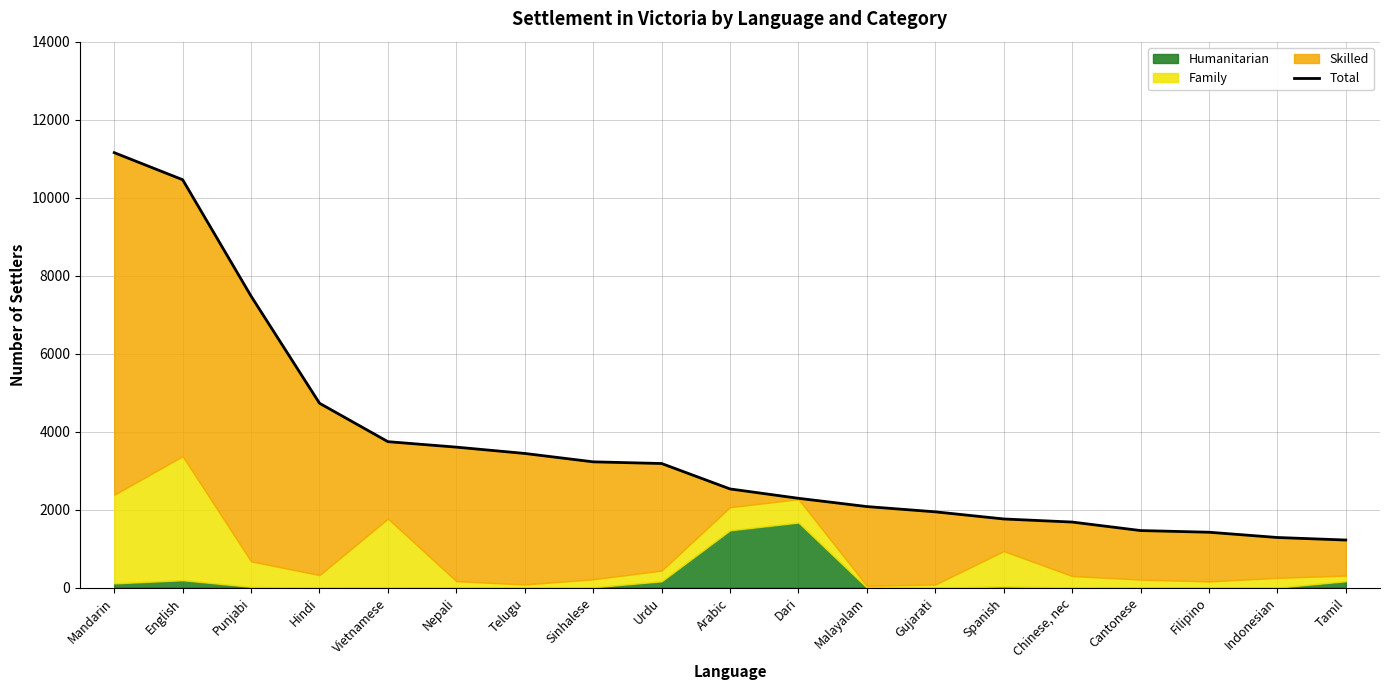

Reading right to left, extract all data points from this chart.

Tamil=1221	Indonesian=1286	Filipino=1421	Cantonese=1464	Chinese, nec=1682	Spanish=1761	Gujarati=1944	Malayalam=2079	Dari=2291	Arabic=2531	Urdu=3183	Sinhalese=3226	Telugu=3441	Nepali=3603	Vietnamese=3743	Hindi=4729	Punjabi=7475	English=10460	Mandarin=11154